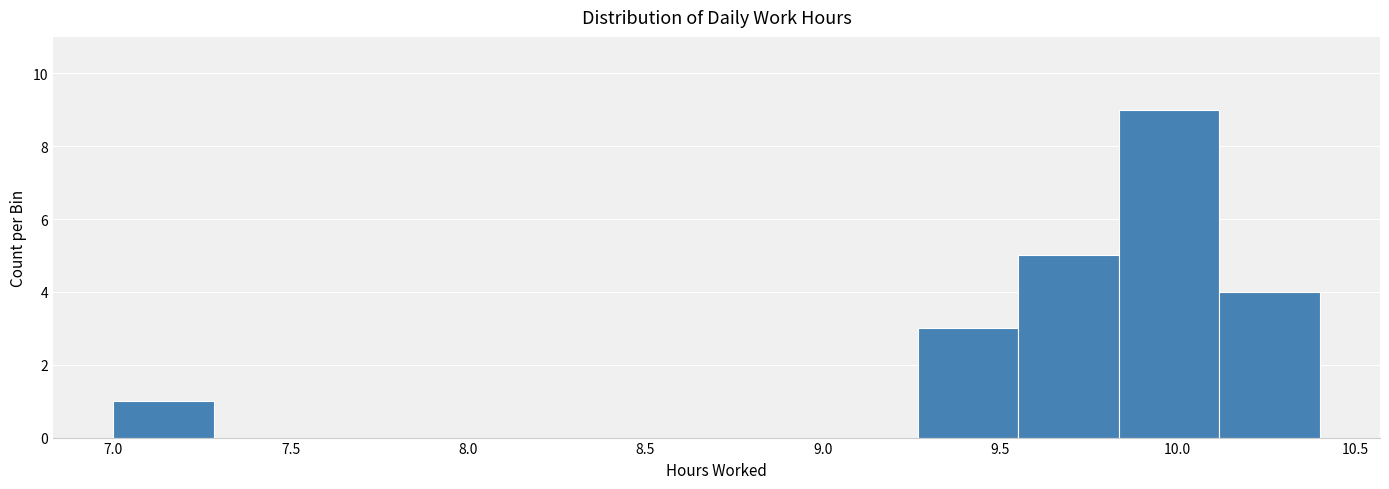

Reading left to right, list every bar in this chart as the range it spans on the x-axis followed by its height. Neither the bar edges nor the heights are printed on the chart, so give them approximately, as read against the axes.

7.00 to 7.30: 1
7.30 to 7.55: 0
7.55 to 7.85: 0
7.85 to 8.15: 0
8.15 to 8.40: 0
8.40 to 8.70: 0
8.70 to 9.00: 0
9.00 to 9.25: 0
9.25 to 9.55: 3
9.55 to 9.85: 5
9.85 to 10.10: 9
10.10 to 10.40: 4